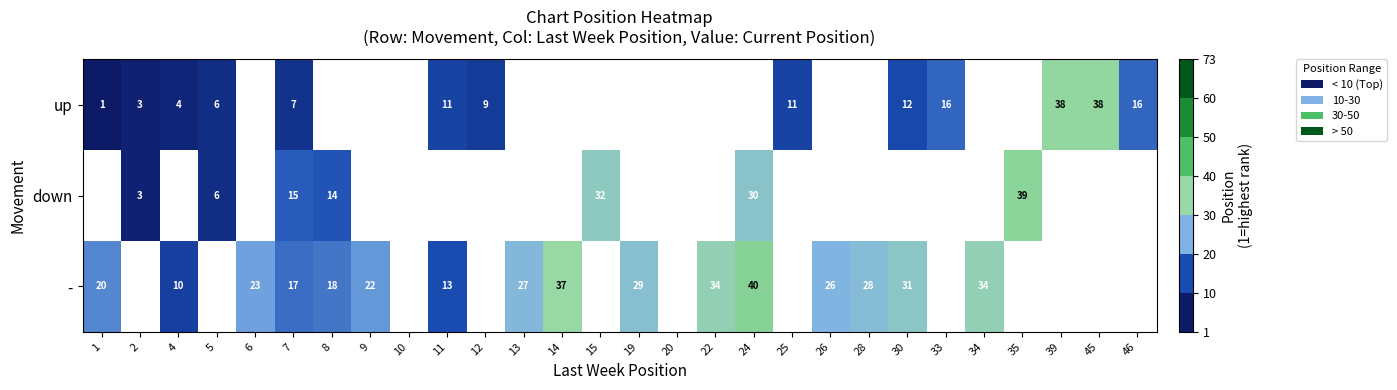

What is the maximum value shown in the chart?

40.0